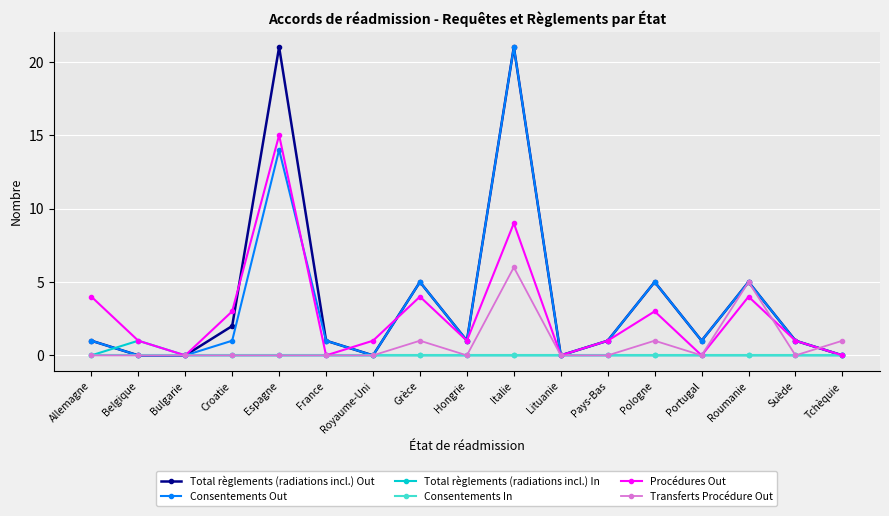

At which category is the sum across all series the highest?

Italie